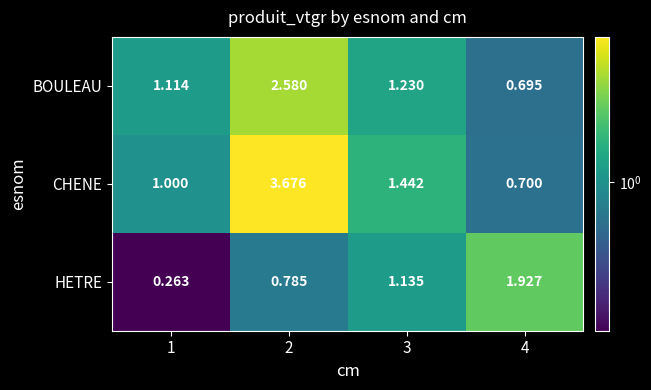

Is the value of CHENE at 2 greater than the value of HETRE at 4?

Yes